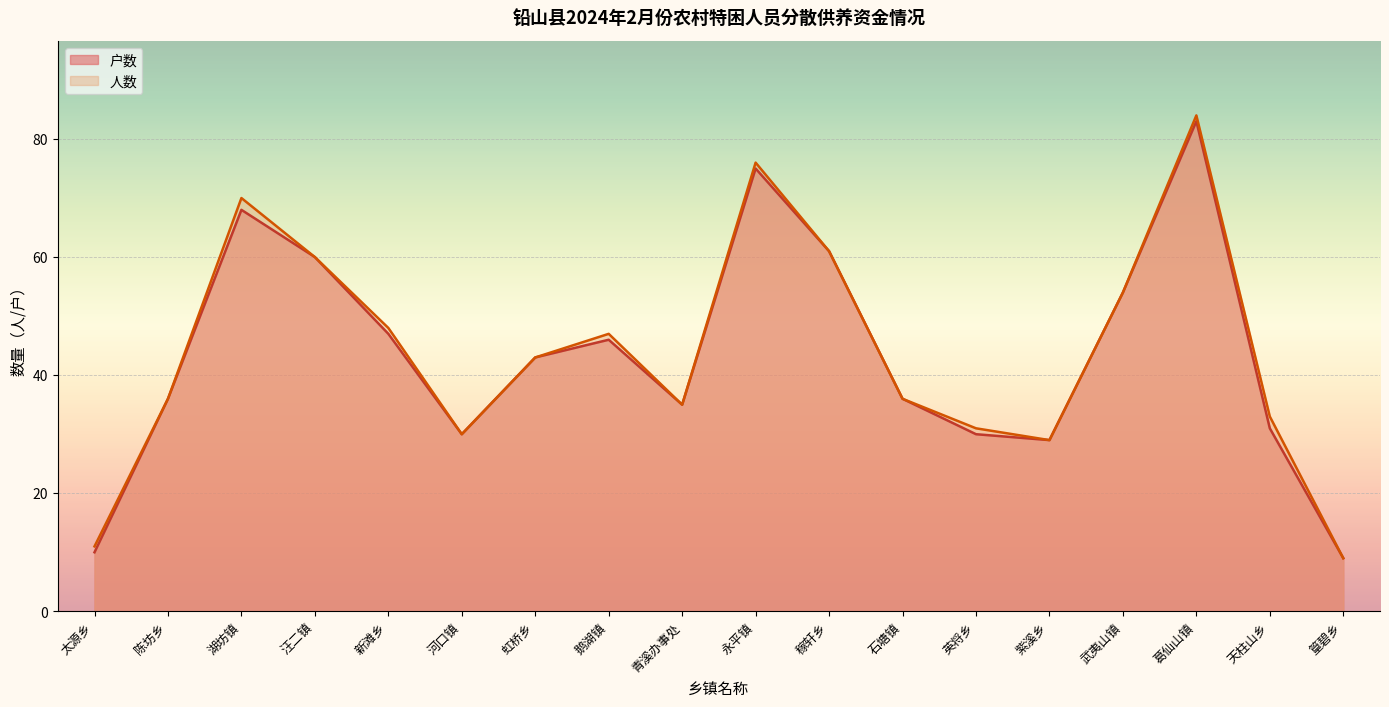

At which label does 户数 first exceed 43?

湖坊镇